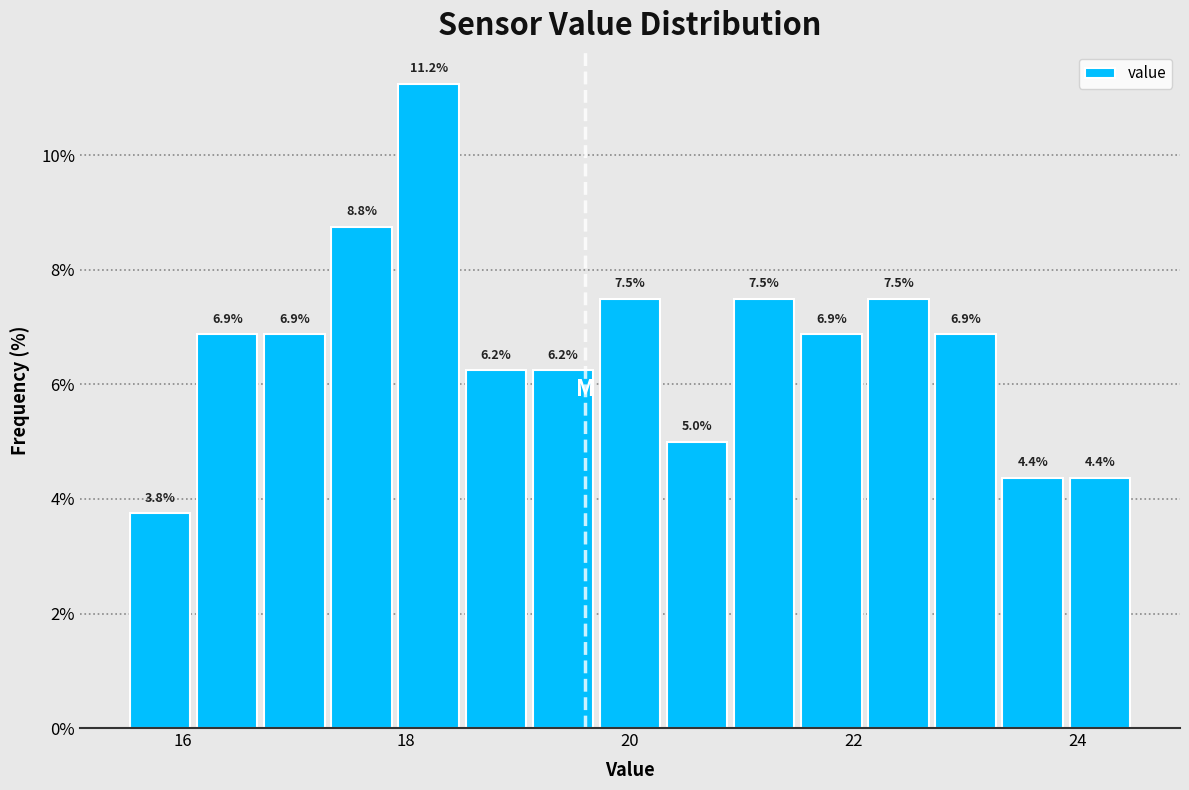

Read against the x-axis, roughly where is the centre of the tallest bar?

18.2